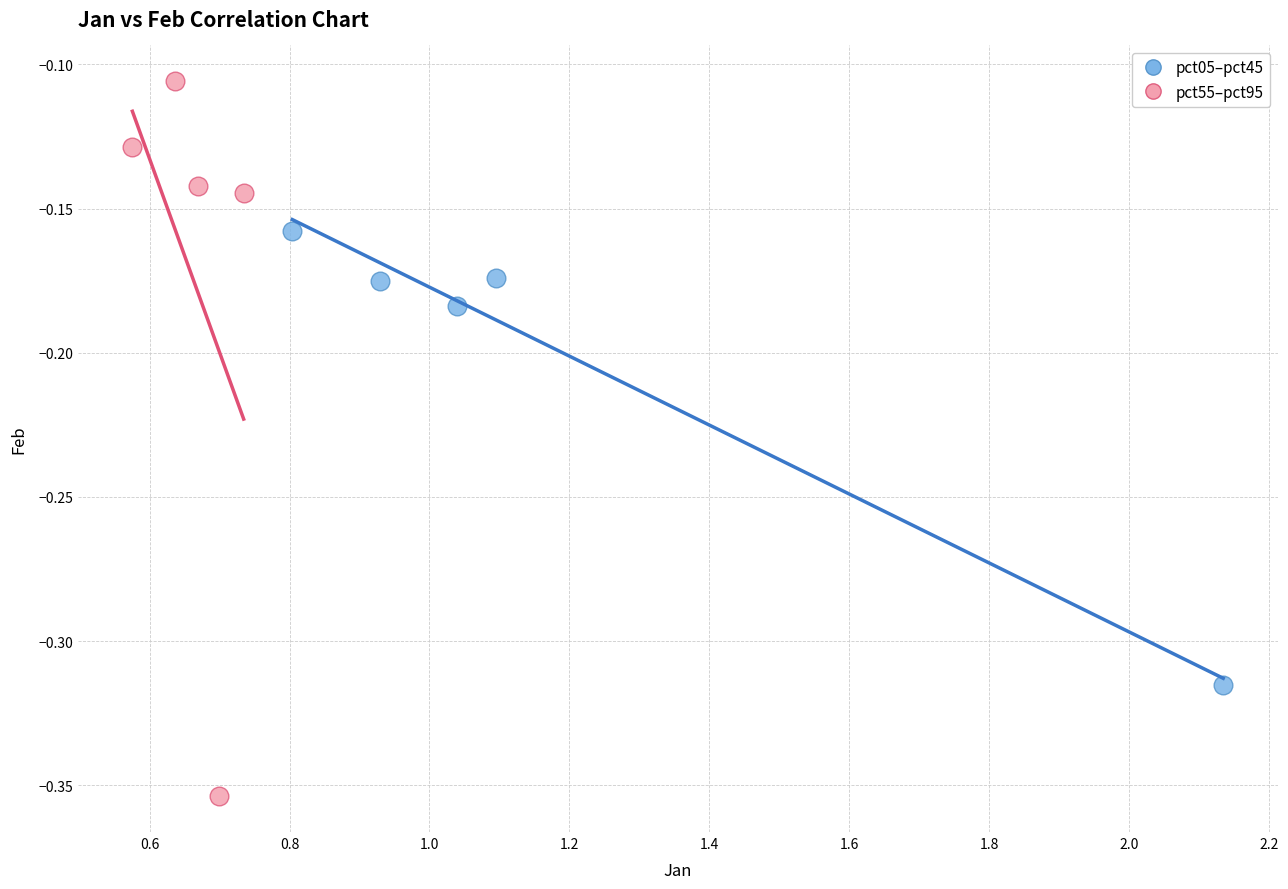

Which series contains the highest Y value?

pct55–pct95